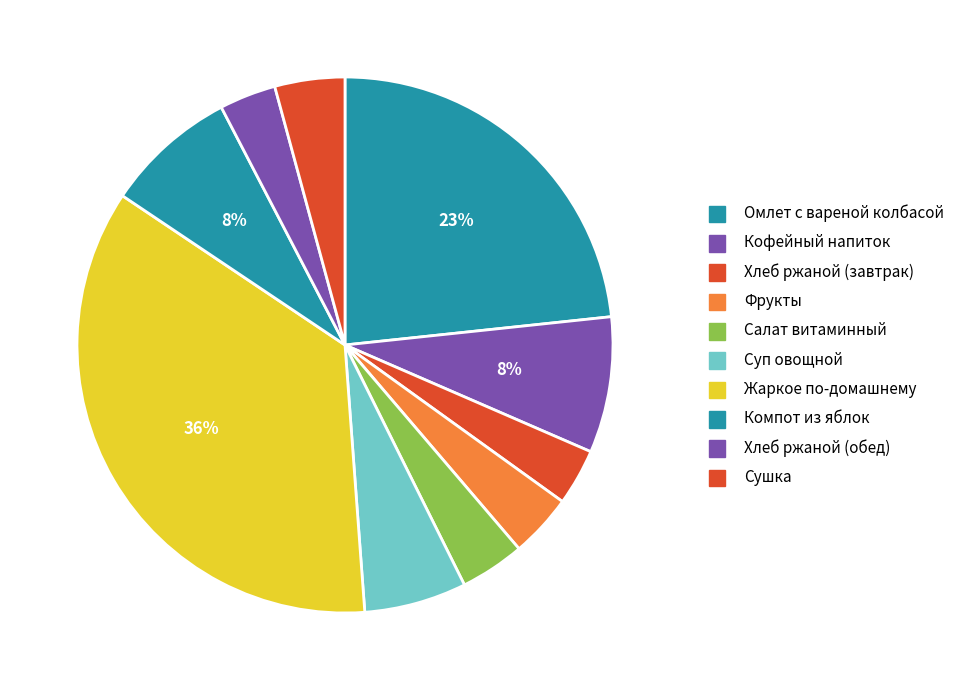

What percentage is NOT represented by Компот из яблок?

92.0%